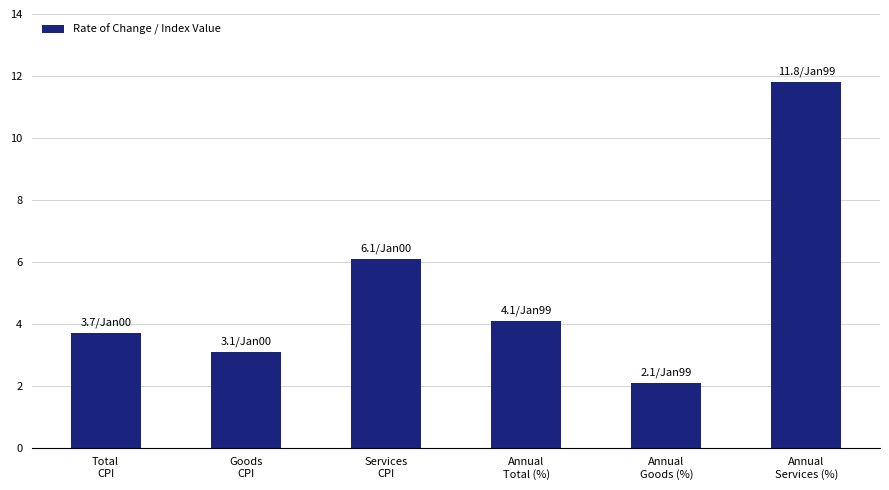

List the labels in order of value, smallest first.

Annual
Goods (%), Goods
CPI, Total
CPI, Annual
Total (%), Services
CPI, Annual
Services (%)